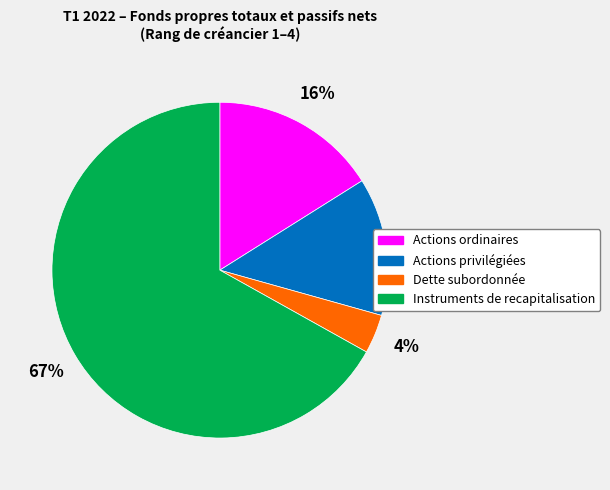

What percentage is the Actions ordinaires slice, to the nearest percent?

16%